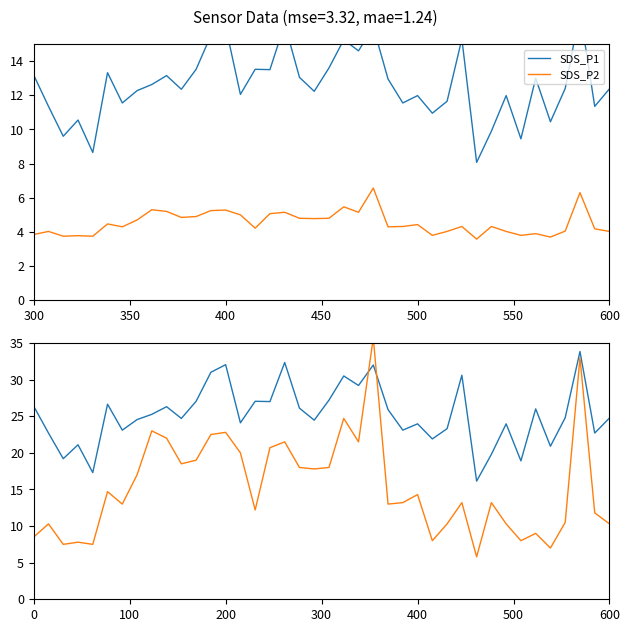

True or false: SDS_P1 (full) and SDS_P2 cross at least once.

False